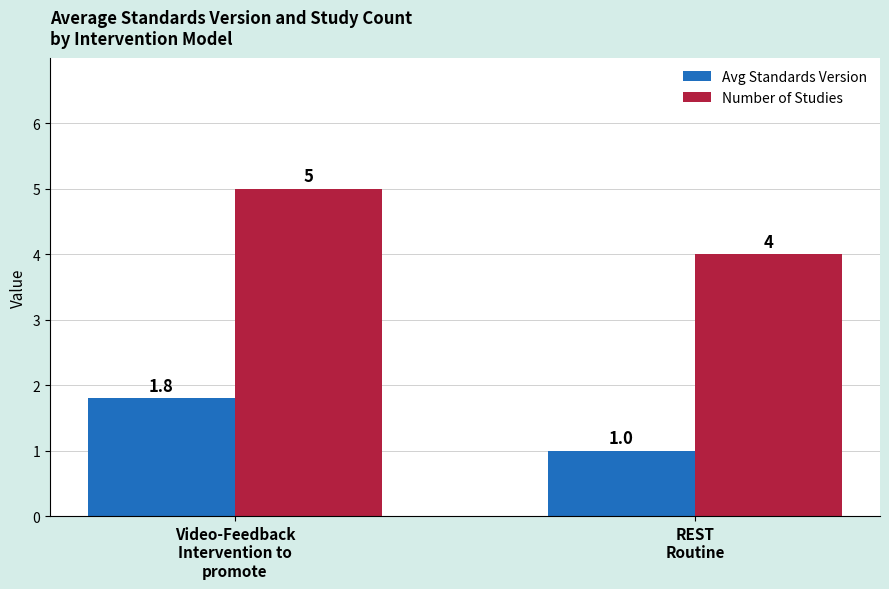

At which category is the sum across all series the highest?

Video-Feedback
Intervention to
promote